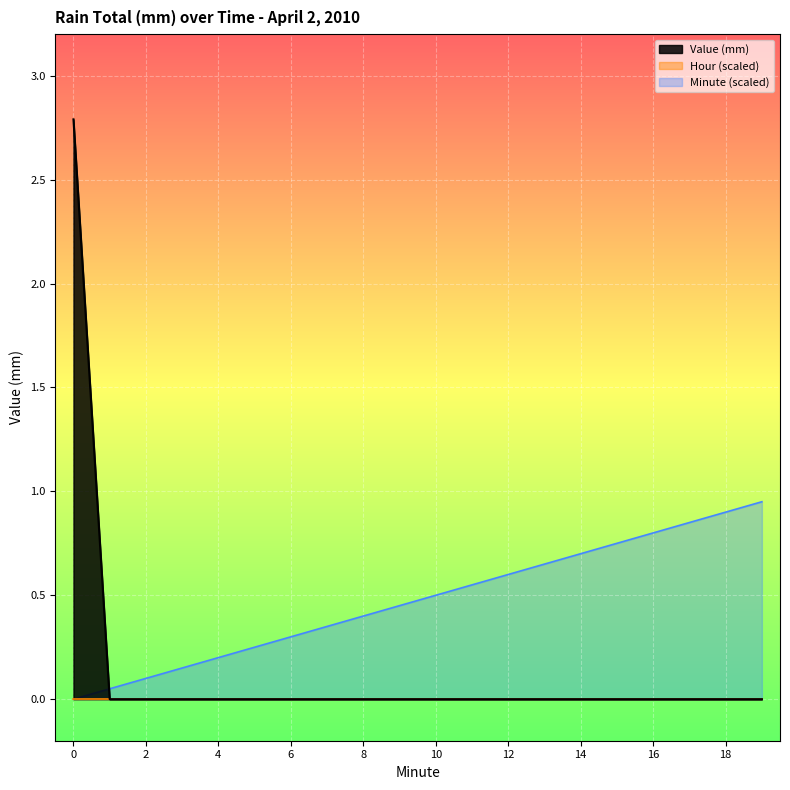

Between 8 and 15, which is larger?

8